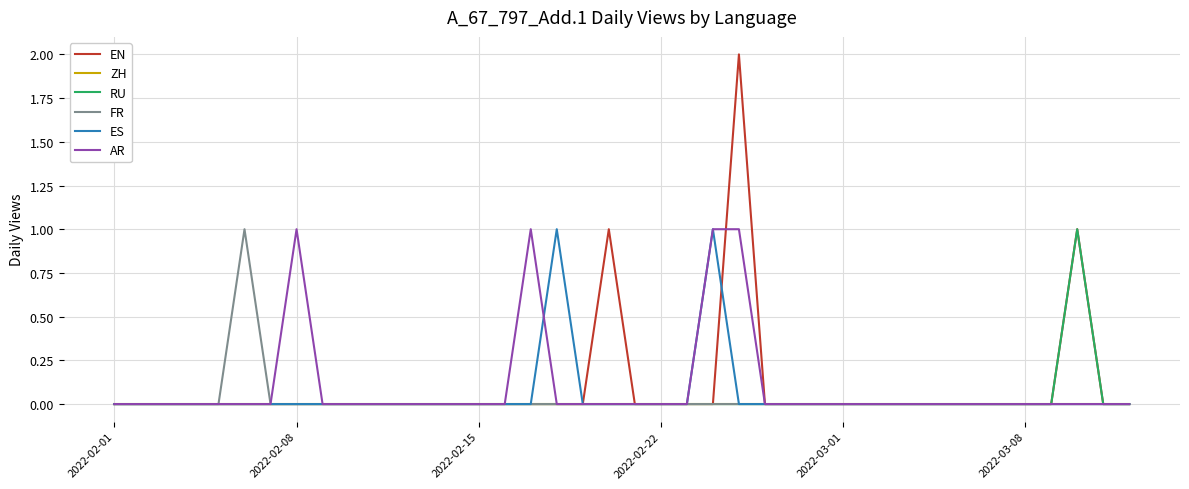

Which series has the widest spread of values?

EN